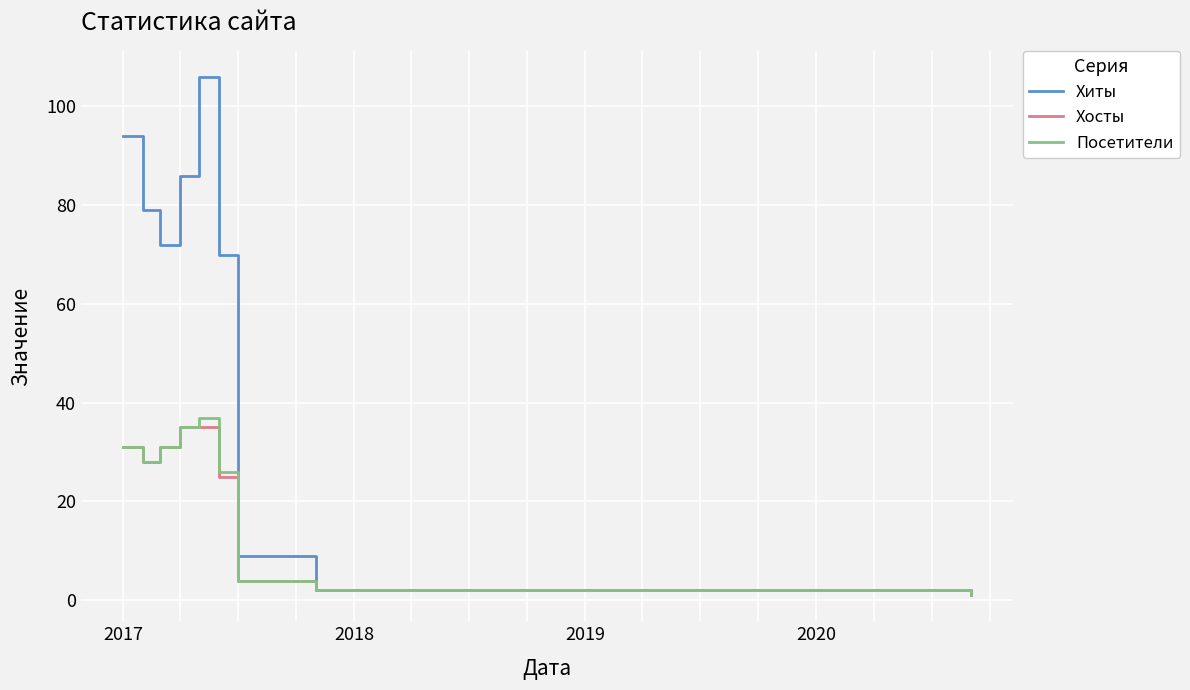

What is the maximum value for Хиты?

106